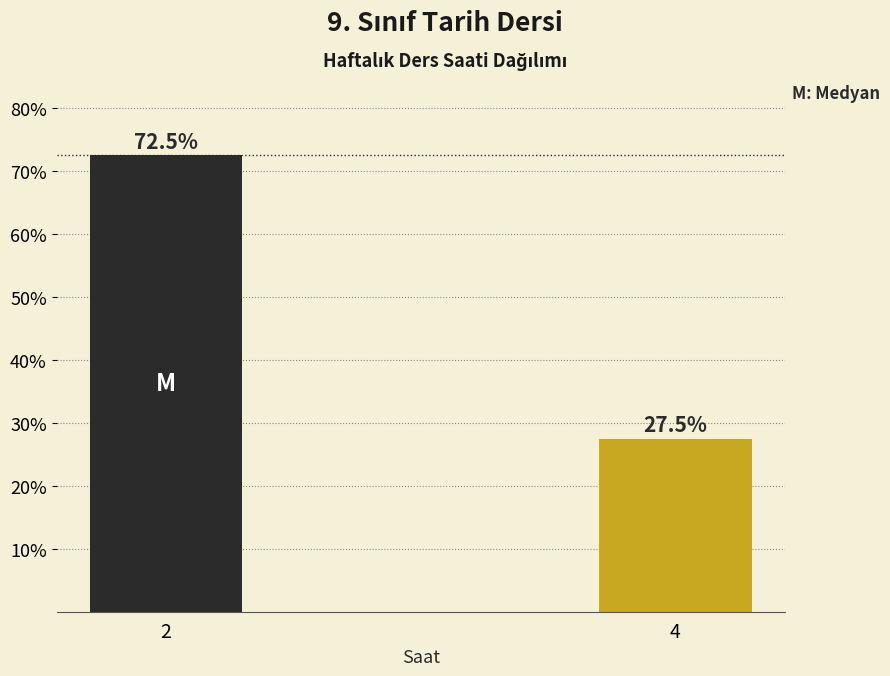

Reading right to left, transcribe all the data shown in this chart.

27.5	72.5